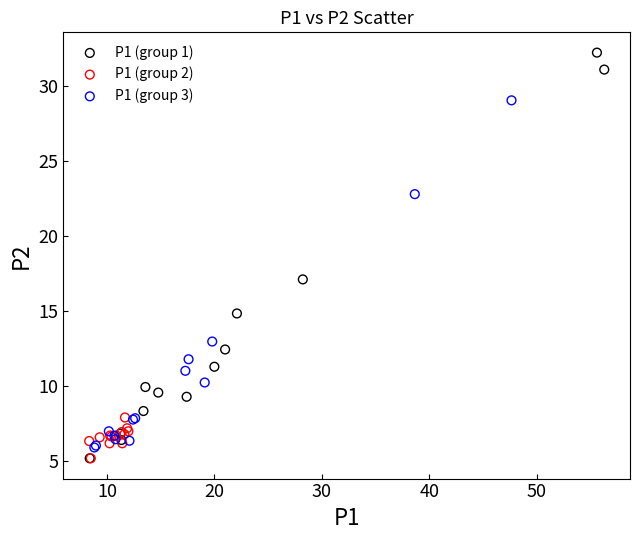

Which series has the largest Y range (max minus min)?

P1 (group 1)